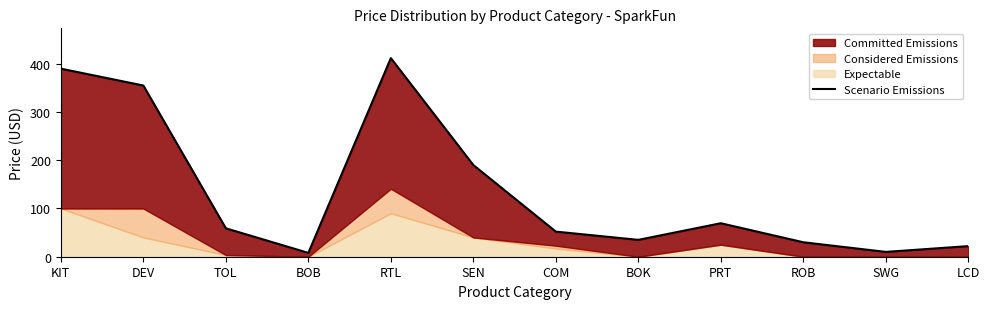

Does the chart display data point markers on the line(s)?

No